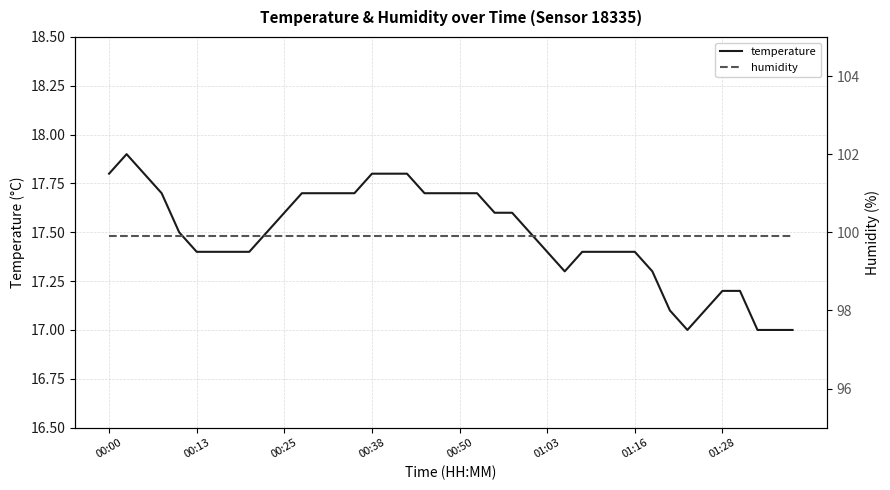

What is the sum of all humidity values?

3996.0